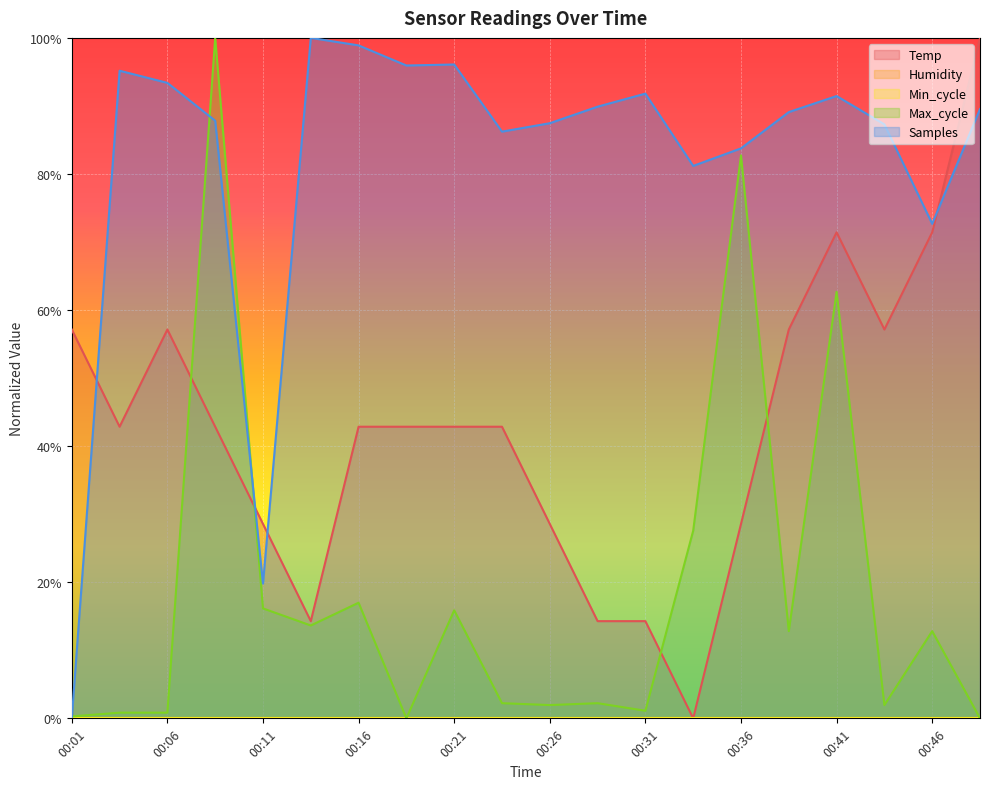

Which series changed the most between 00:19 and 00:48?

Temp